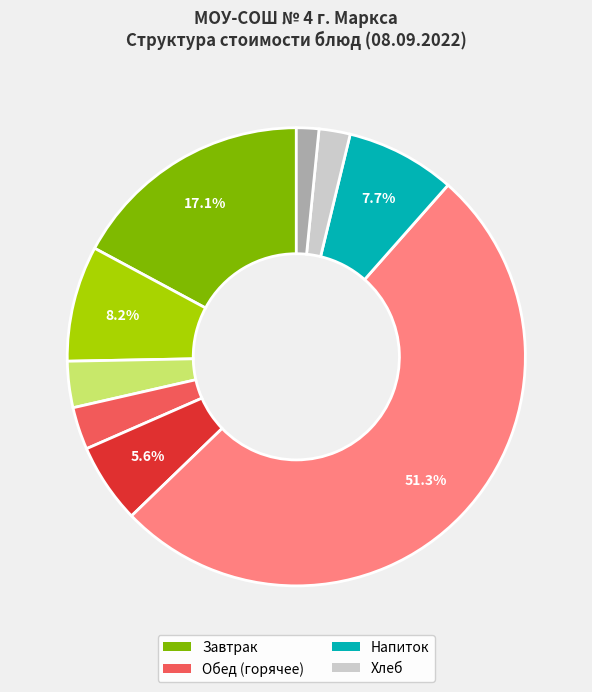

Does any single category account for the majority?

Yes